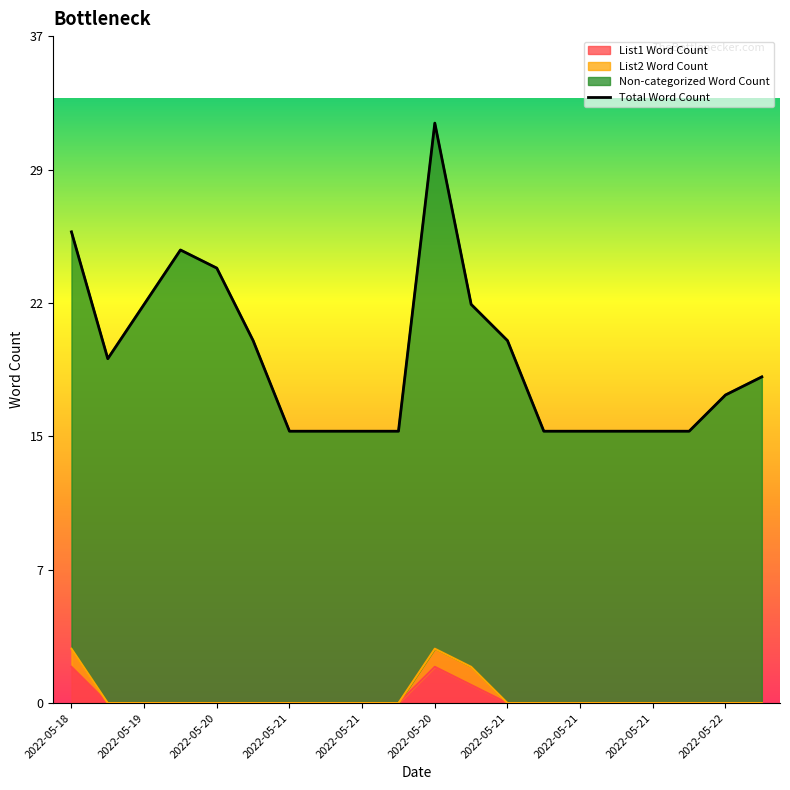

Is it true that the value at 2022-05-21 is 5?

False